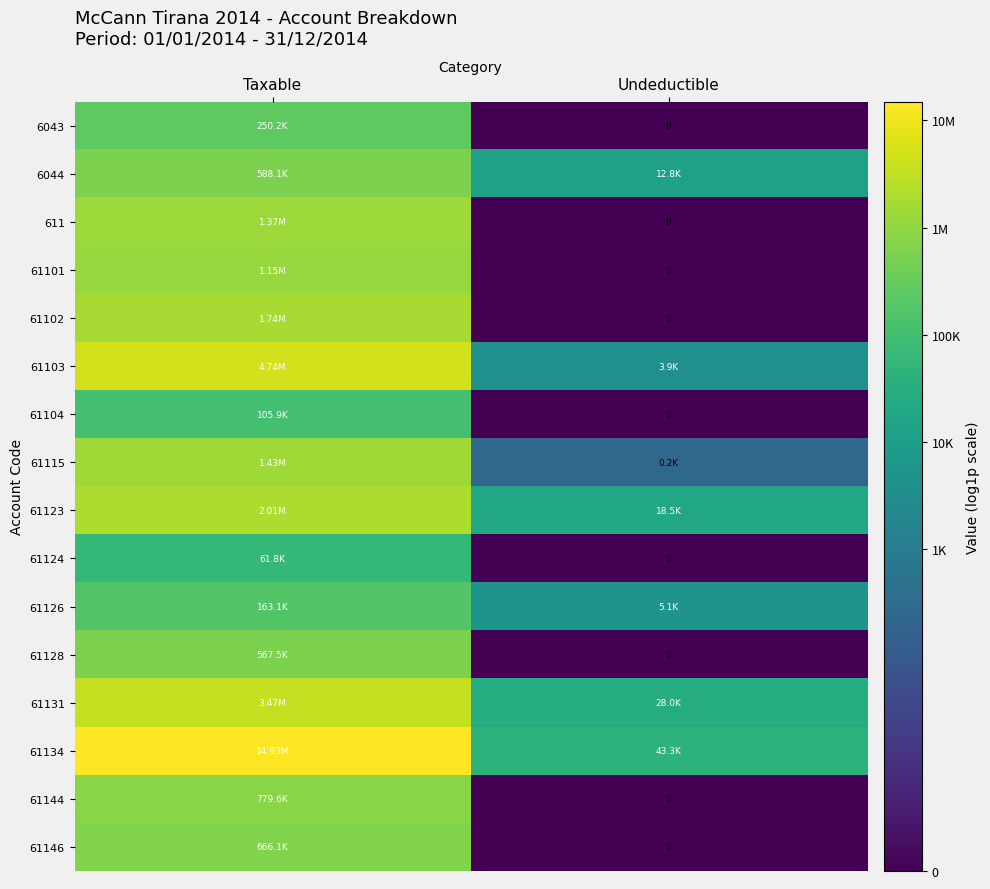

How many data points in 6043 are above 12?

1